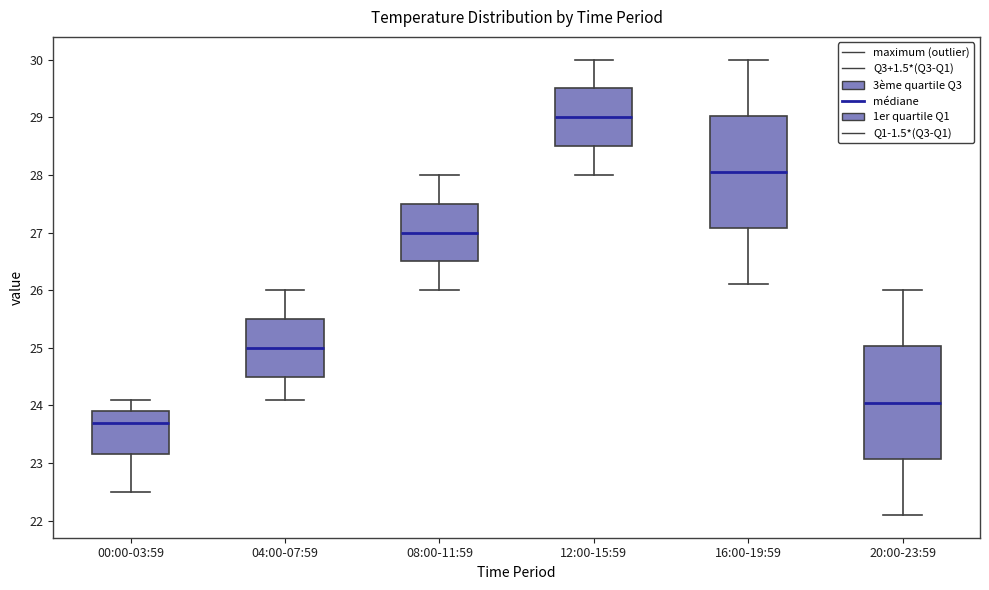

Reading left to right, read every box against the y-axis: the position of its median line, the range the box covers, and the ends of its whiskers. The values are not printed on the chart, so give them approximately, as read against the axis.

00:00-03:59: median 23.7, box 23.2 to 23.9, whiskers 22.5 to 24.1
04:00-07:59: median 25.0, box 24.5 to 25.5, whiskers 24.1 to 26.0
08:00-11:59: median 27.0, box 26.5 to 27.5, whiskers 26.0 to 28.0
12:00-15:59: median 29.0, box 28.5 to 29.5, whiskers 28.0 to 30.0
16:00-19:59: median 28.1, box 27.1 to 29.0, whiskers 26.1 to 30.0
20:00-23:59: median 24.1, box 23.1 to 25.0, whiskers 22.1 to 26.0